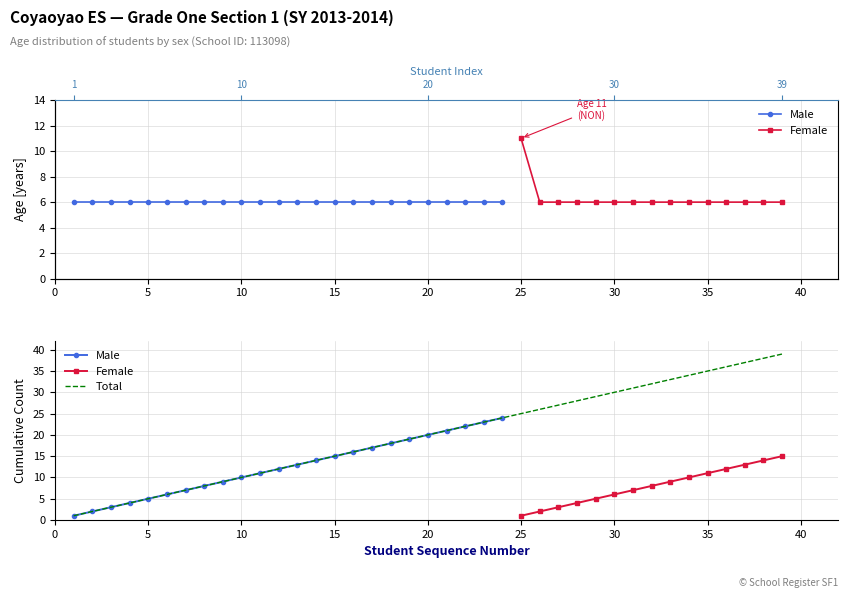

What is the minimum value shown in the chart?

6